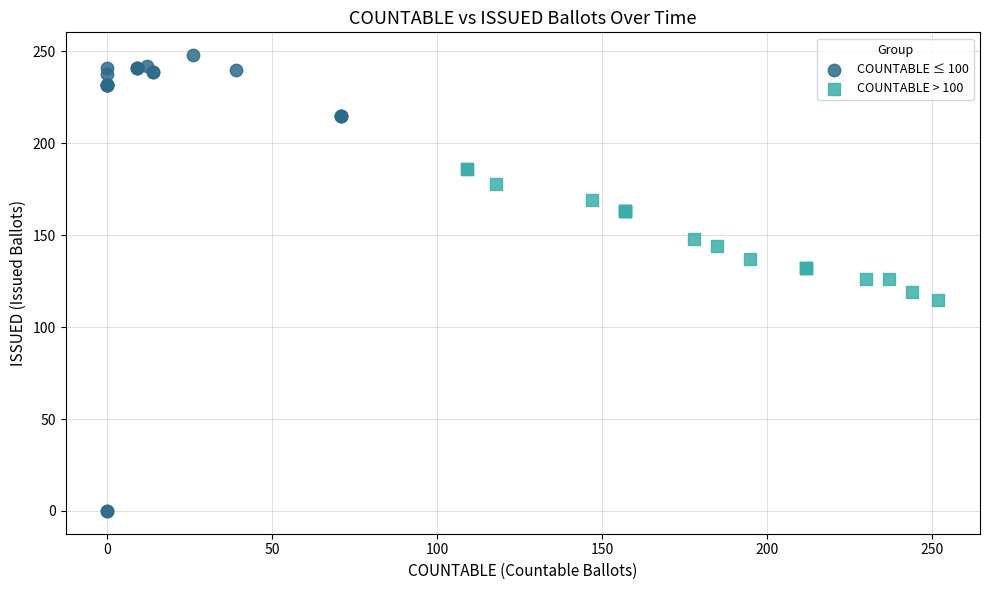

Which series has the widest spread of Y values?

COUNTABLE ≤ 100